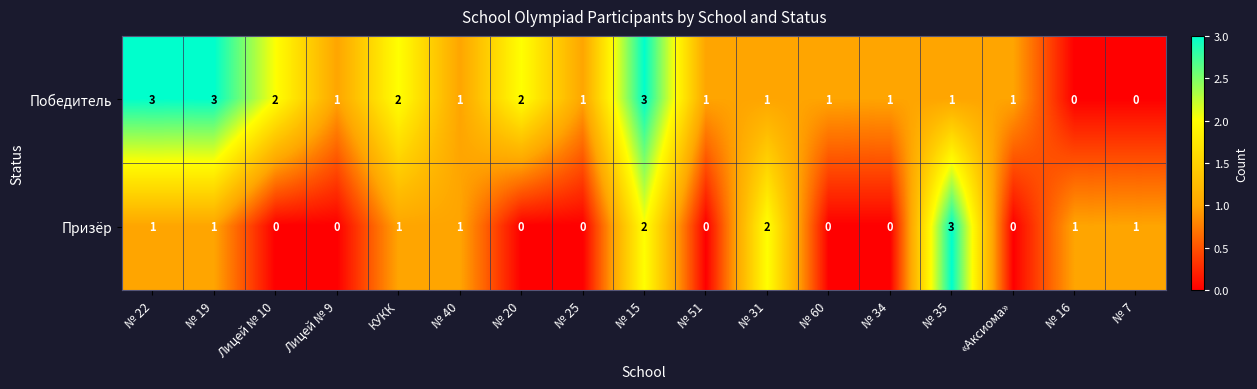

What is the difference between the second highest and minimum values in the Победитель series?

3